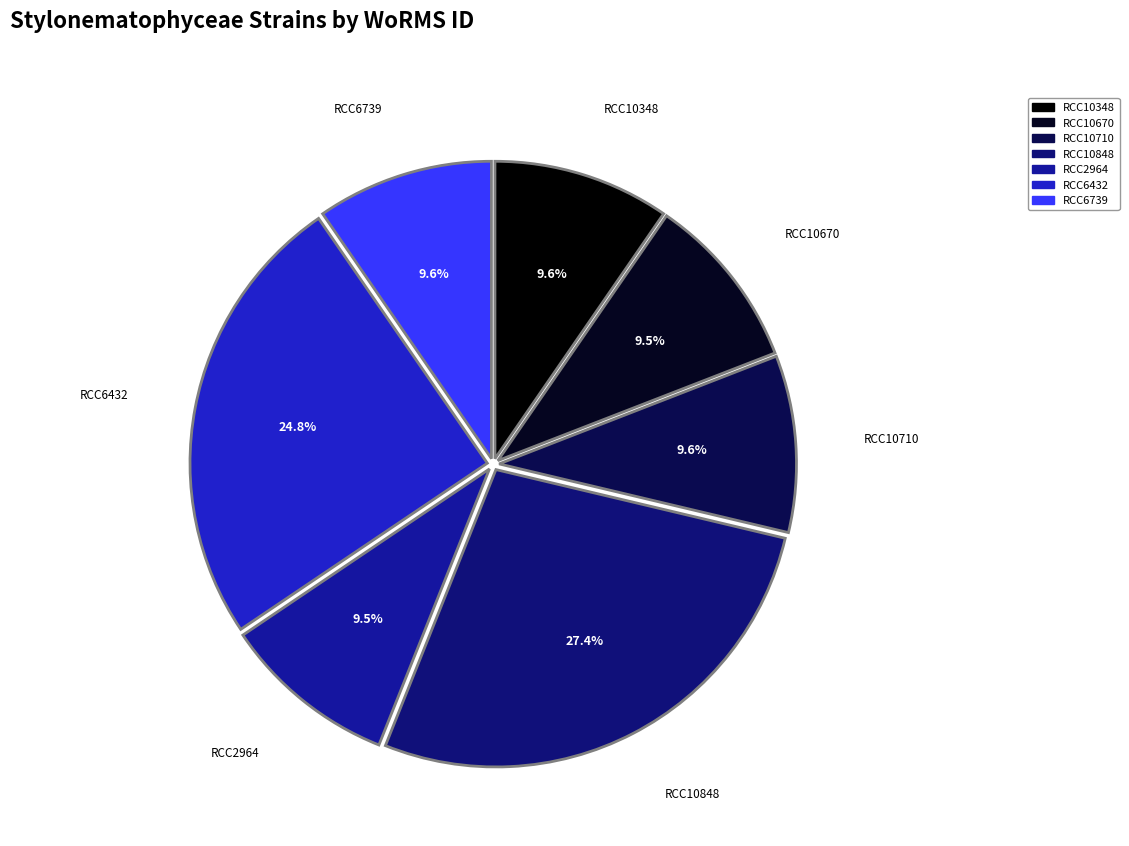

To the nearest percent, what is the difference between the largest and smallest slice percentages?

18%